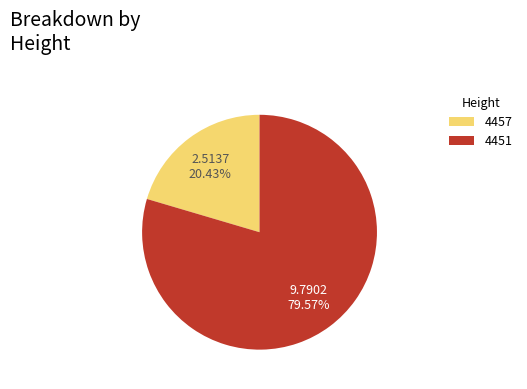

What percentage is NOT represented by 4451?

20.4%